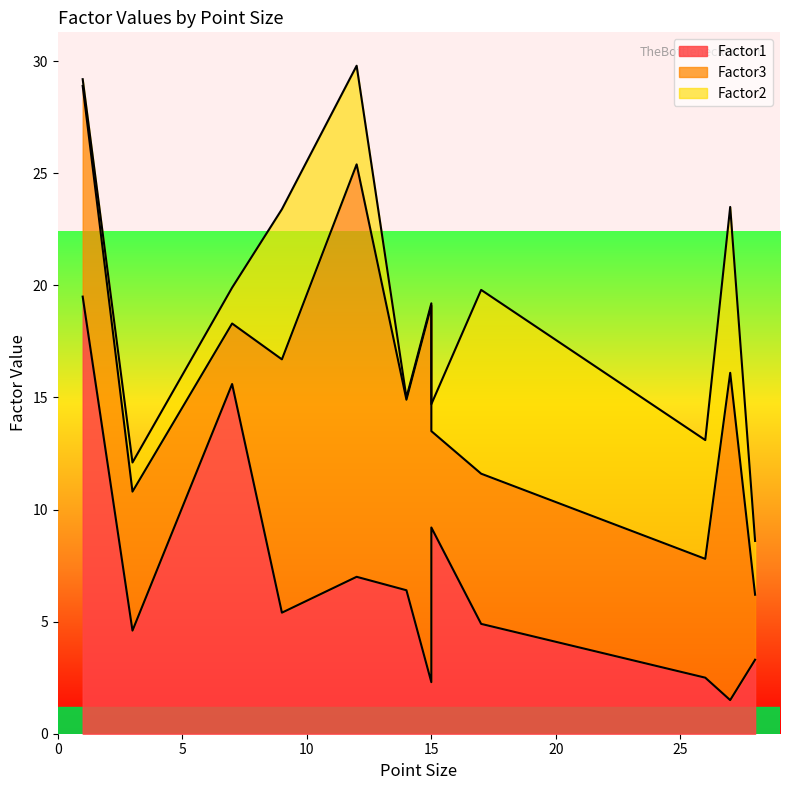

True or false: Factor3 has more than 0 points higher than both neighbors.

True